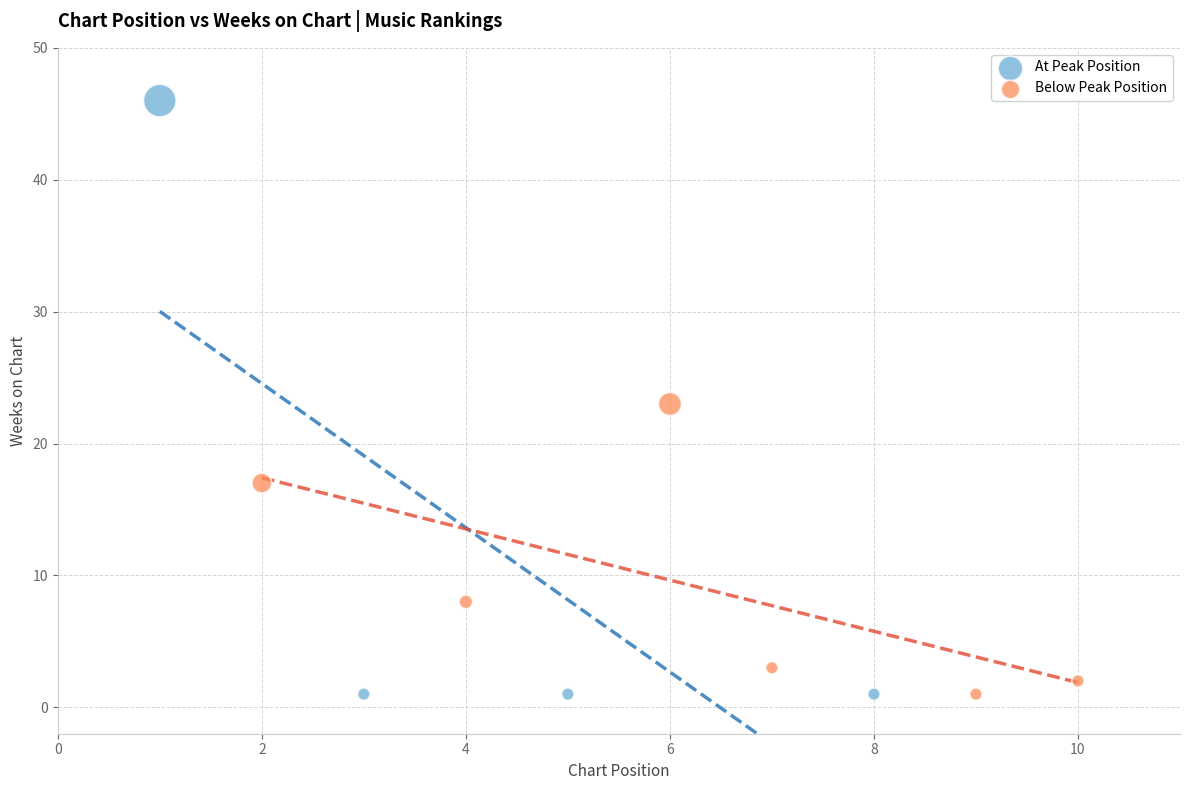

Which series reaches the maximum Y coordinate?

At Peak Position